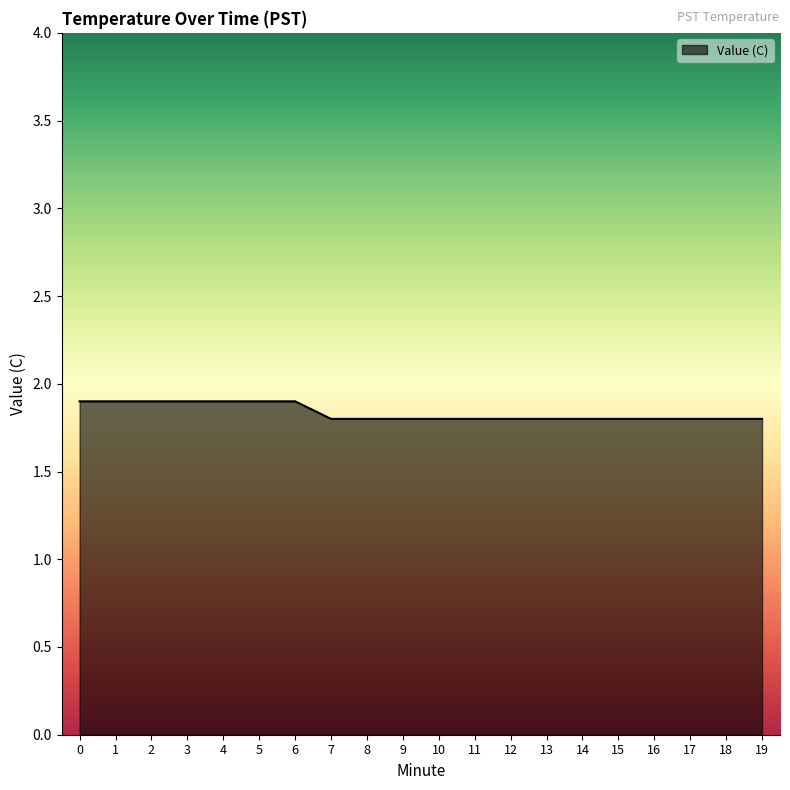

What is the ratio of the value at 16 to the value at 17?

1.0